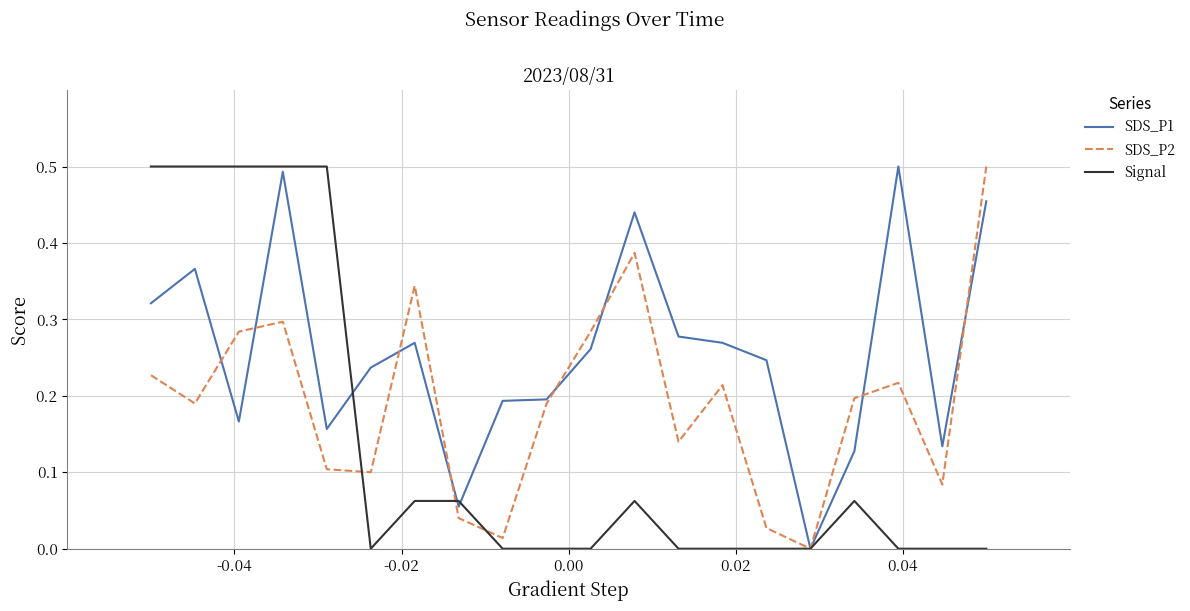

List the series in order of their overall mean, highest first.

SDS_P1, SDS_P2, Signal